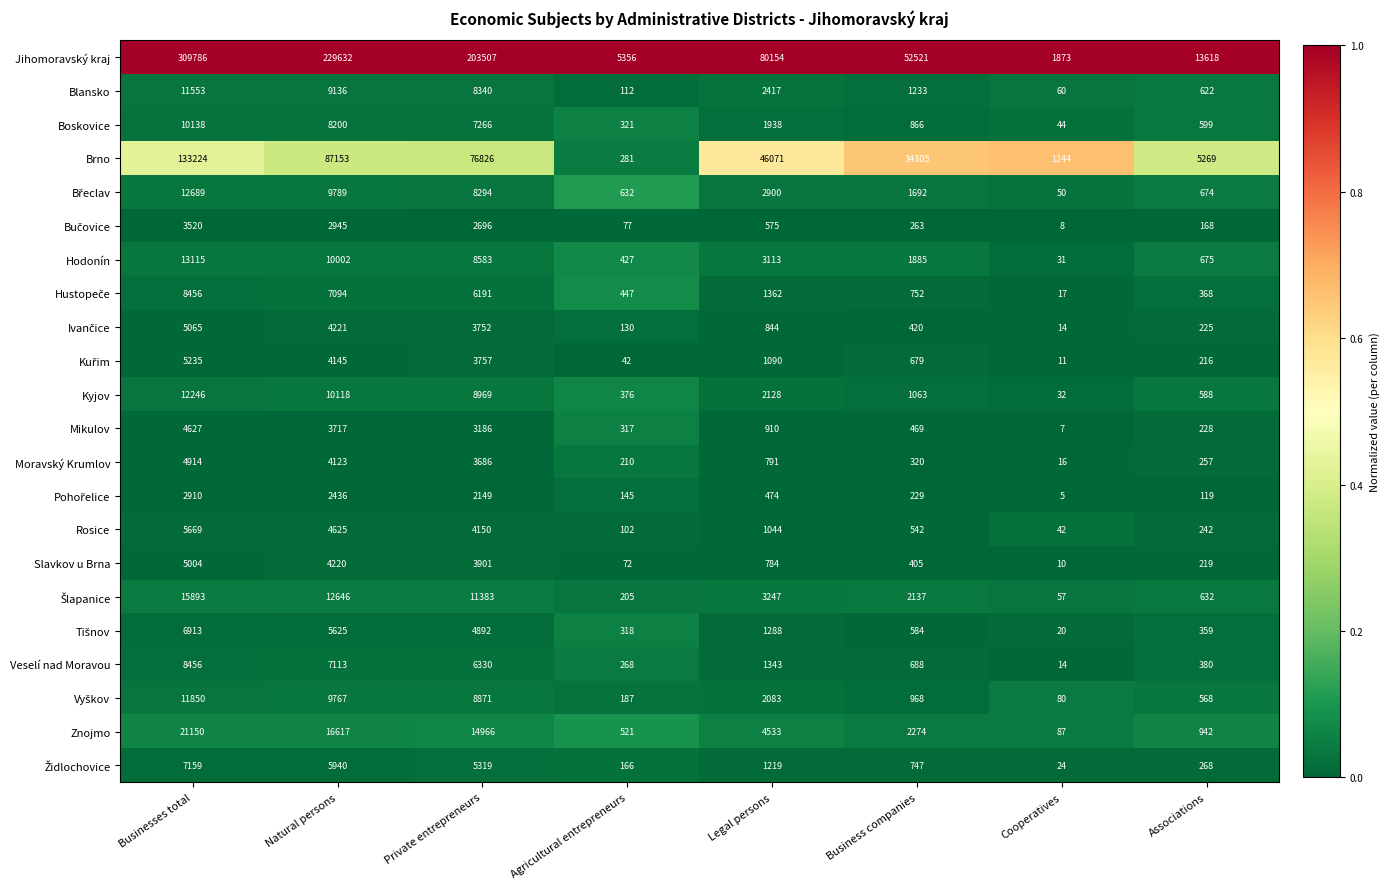

Which category has the highest value across all series?

Businesses total